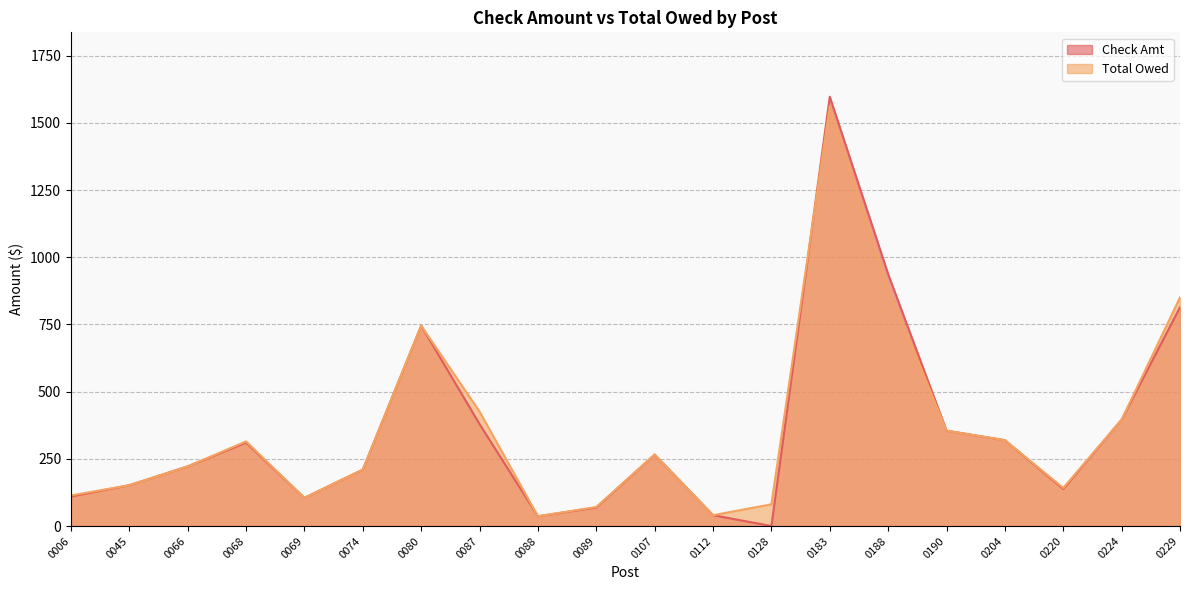

What is the value of the Total Owed point at the 5th from the left?

105.0